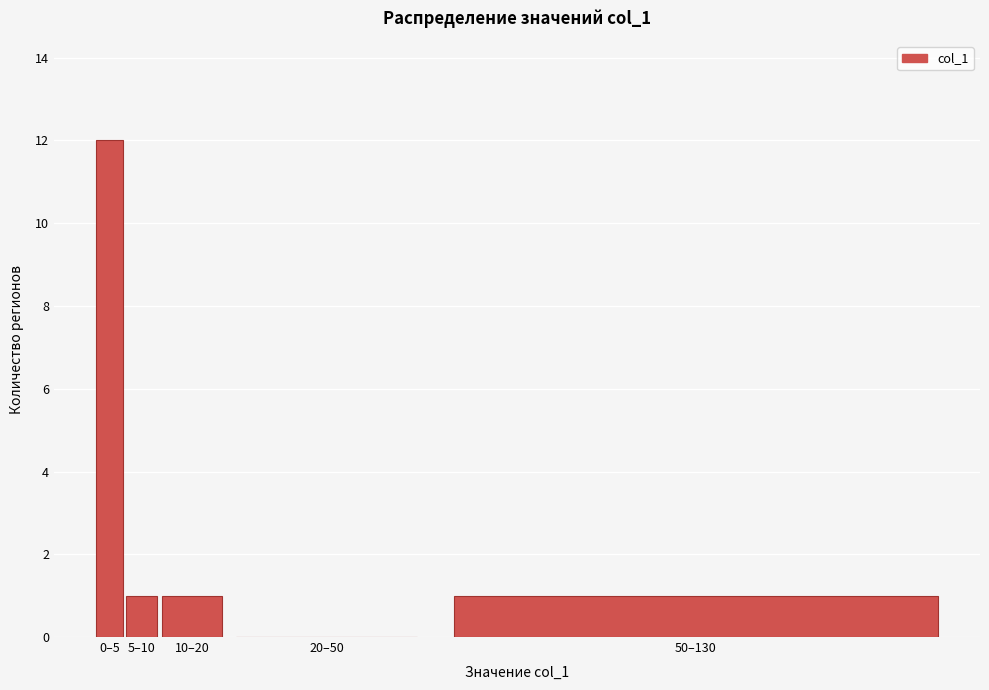

Reading left to right, transcribe all the data shown in this chart.

0–5=12	5–10=1	10–20=1	20–50=0	50–130=1